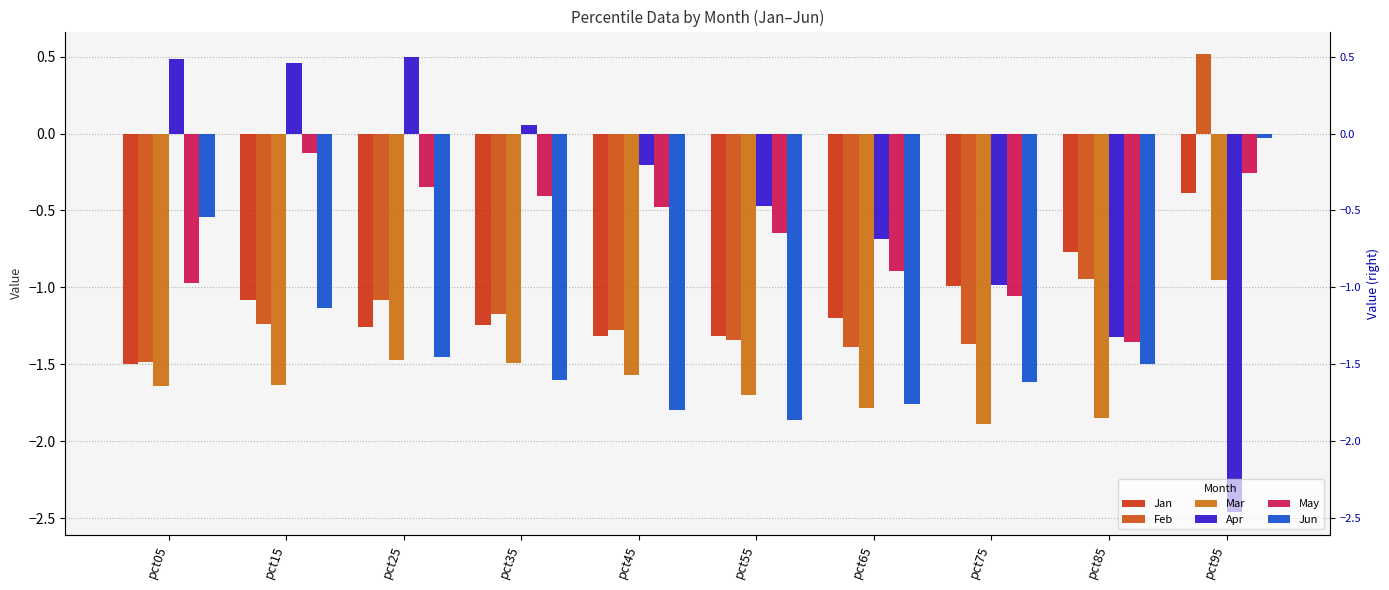

The Apr series shows 0.0 at pct35. True or false?

False